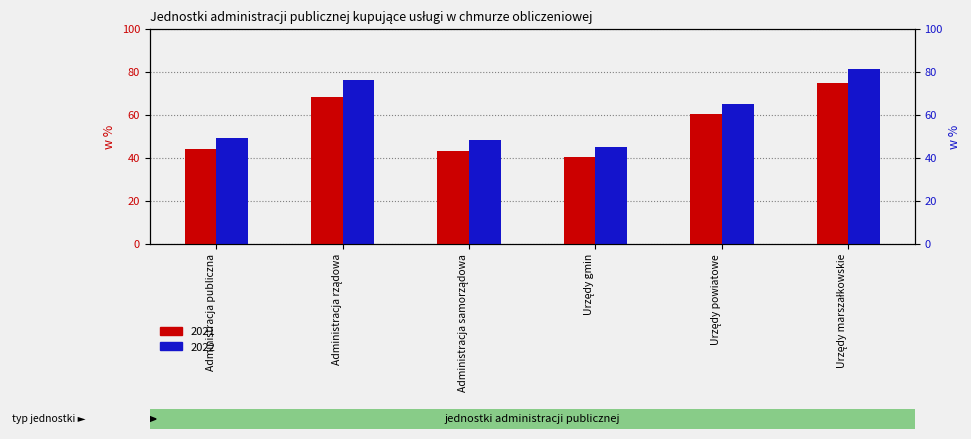

What is the value of the 2021 bar at the 6th from the left?

75.0